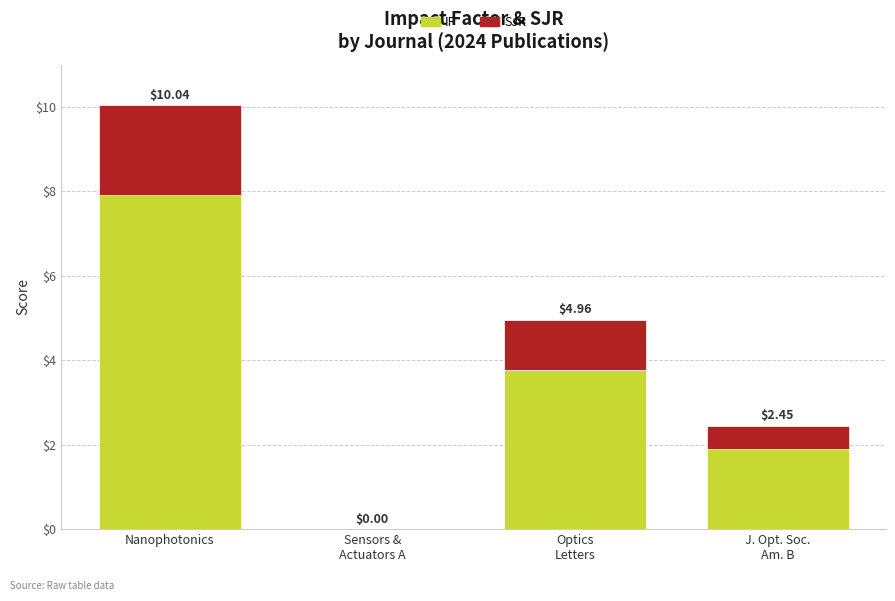

Between Optics
Letters and J. Opt. Soc.
Am. B, which is larger?

Optics
Letters